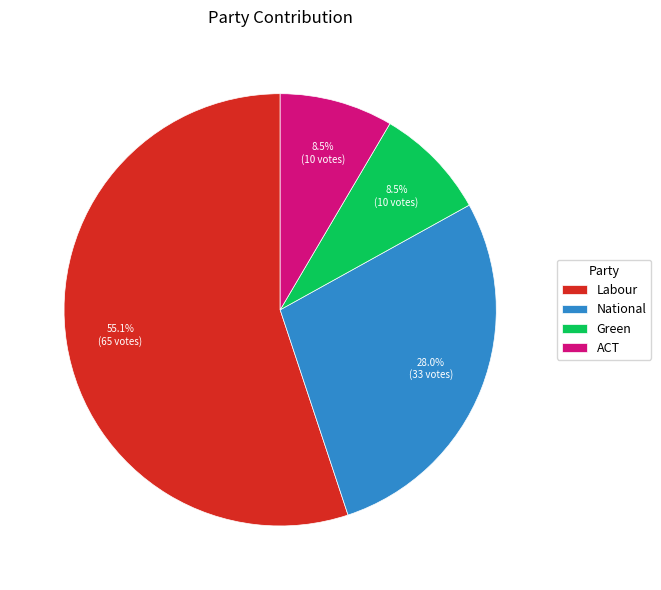

What percentage is NOT represented by National?

72.0%